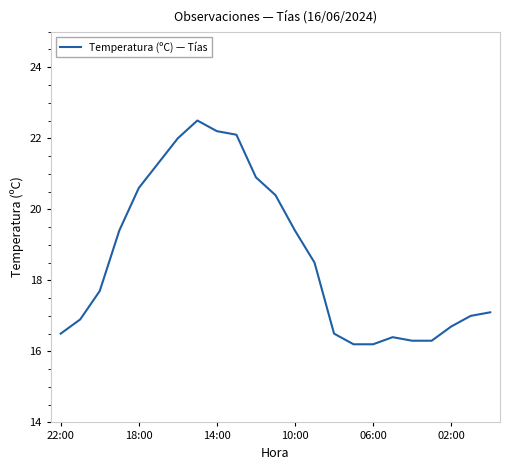

What is the greatest value displayed?

22.5